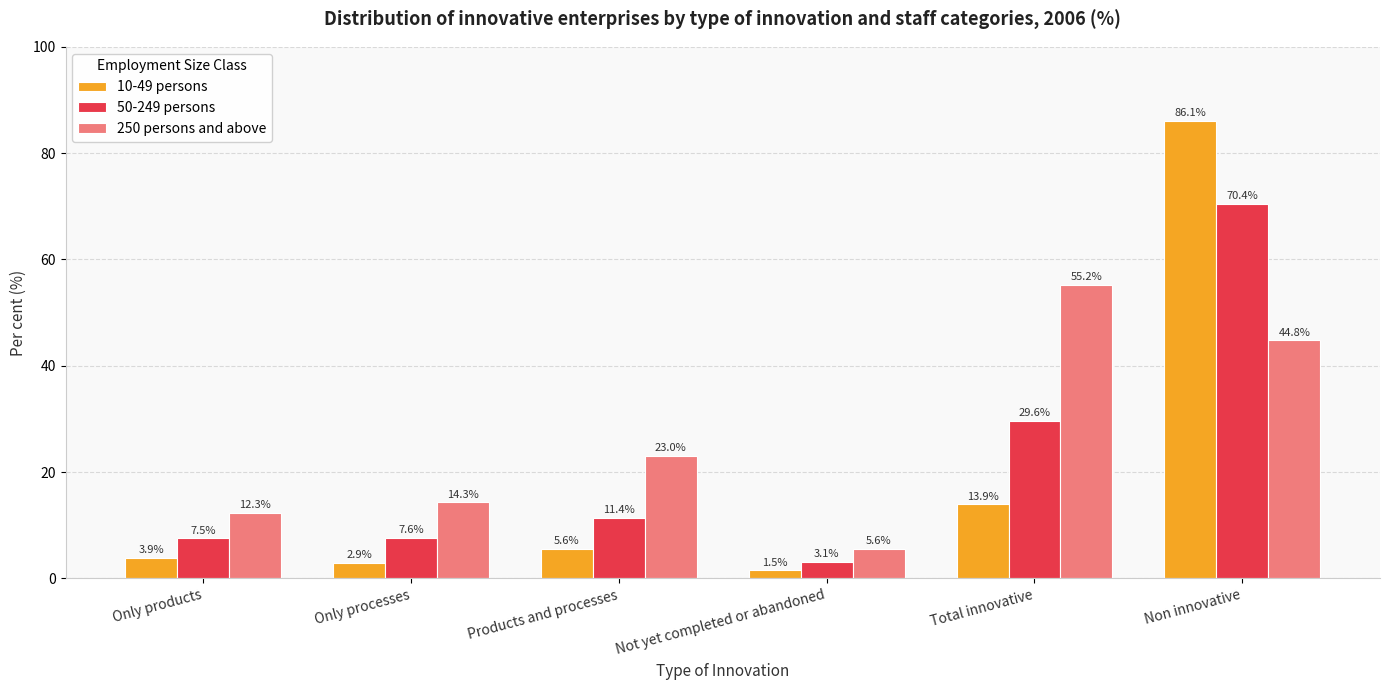

True or false: 50-249 persons has a value of 29.6 at Total innovative.

True